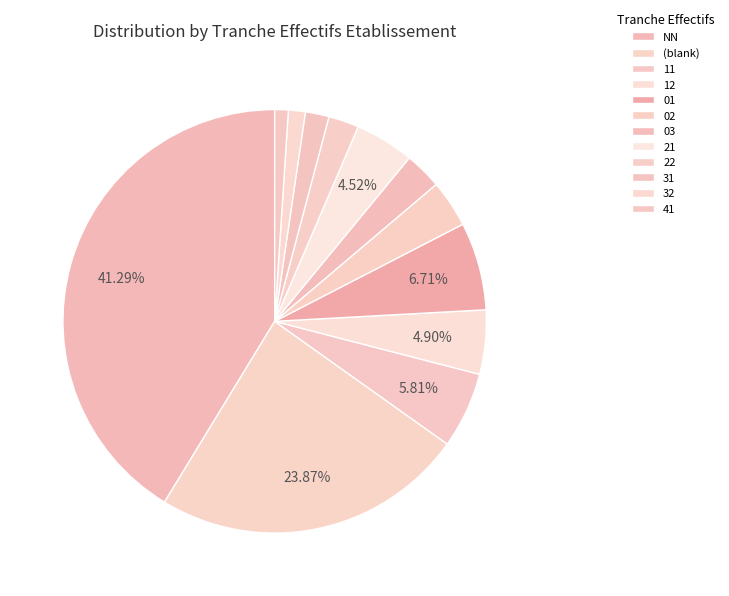

How many segments does this pie chart have?

12